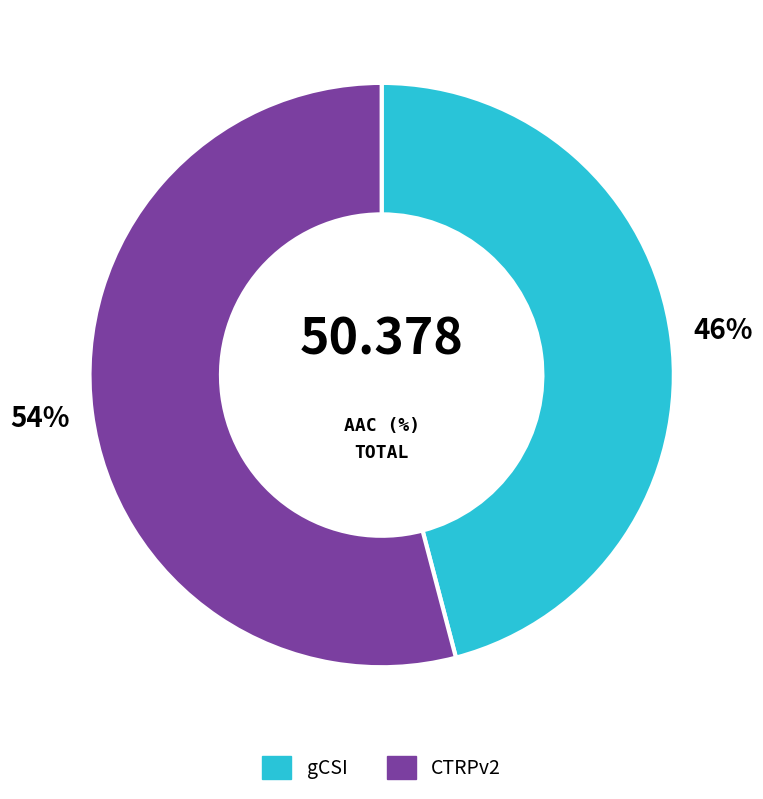

To the nearest percent, what is the average slice percentage?

50%